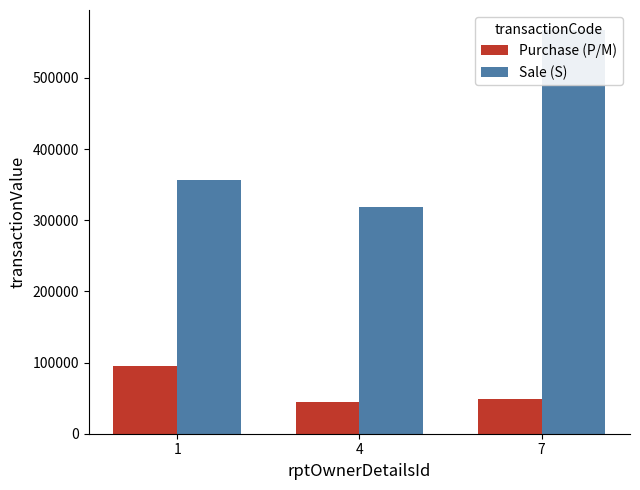

Between 1 and 4, which series saw the biggest shift?

Purchase (P/M)